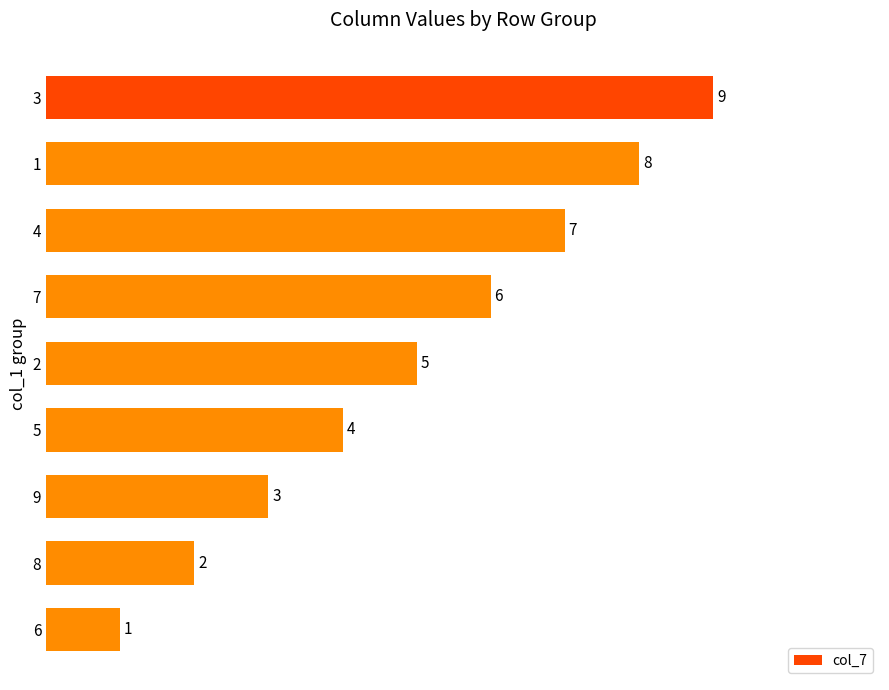

Reading top to bottom, list all the values displayed in this chart.

9	8	7	6	5	4	3	2	1